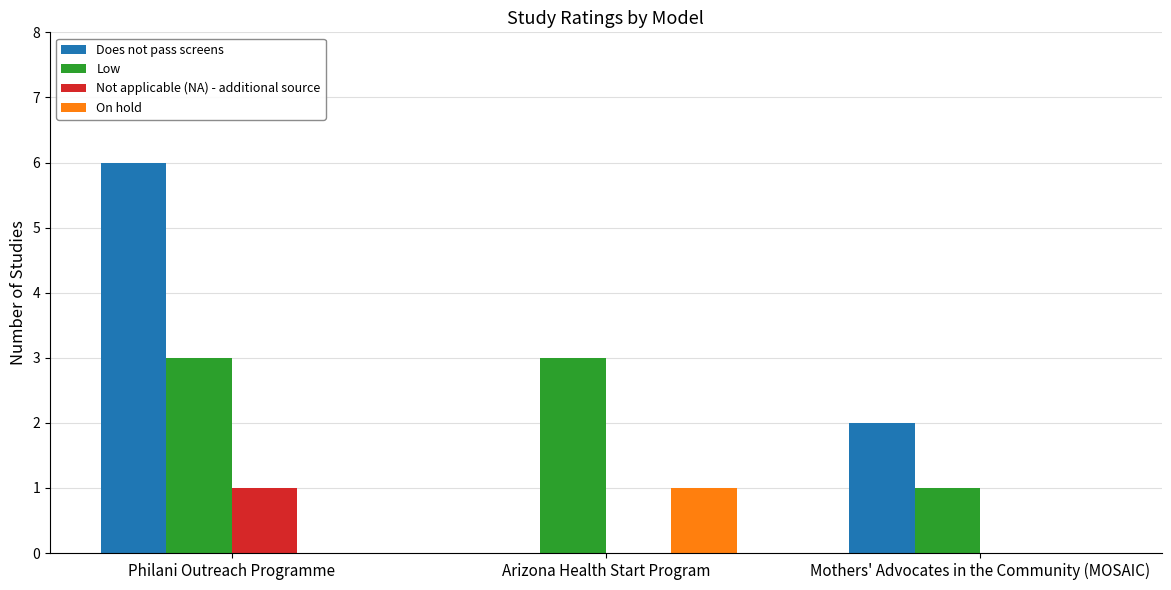

Which label corresponds to the largest value in the chart?

Philani Outreach Programme